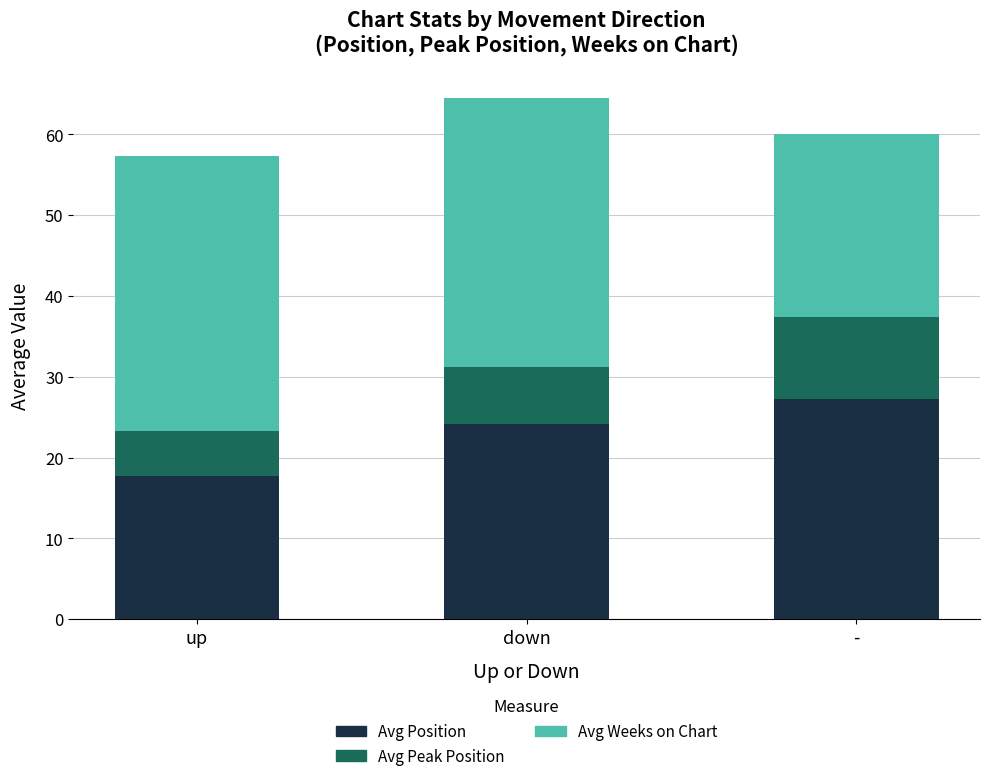

At which category is the sum across all series the highest?

down